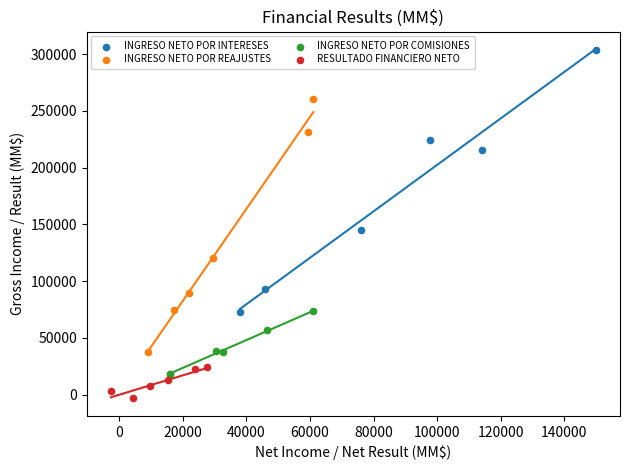

Which series has the largest Y range (max minus min)?

INGRESO NETO POR INTERESES